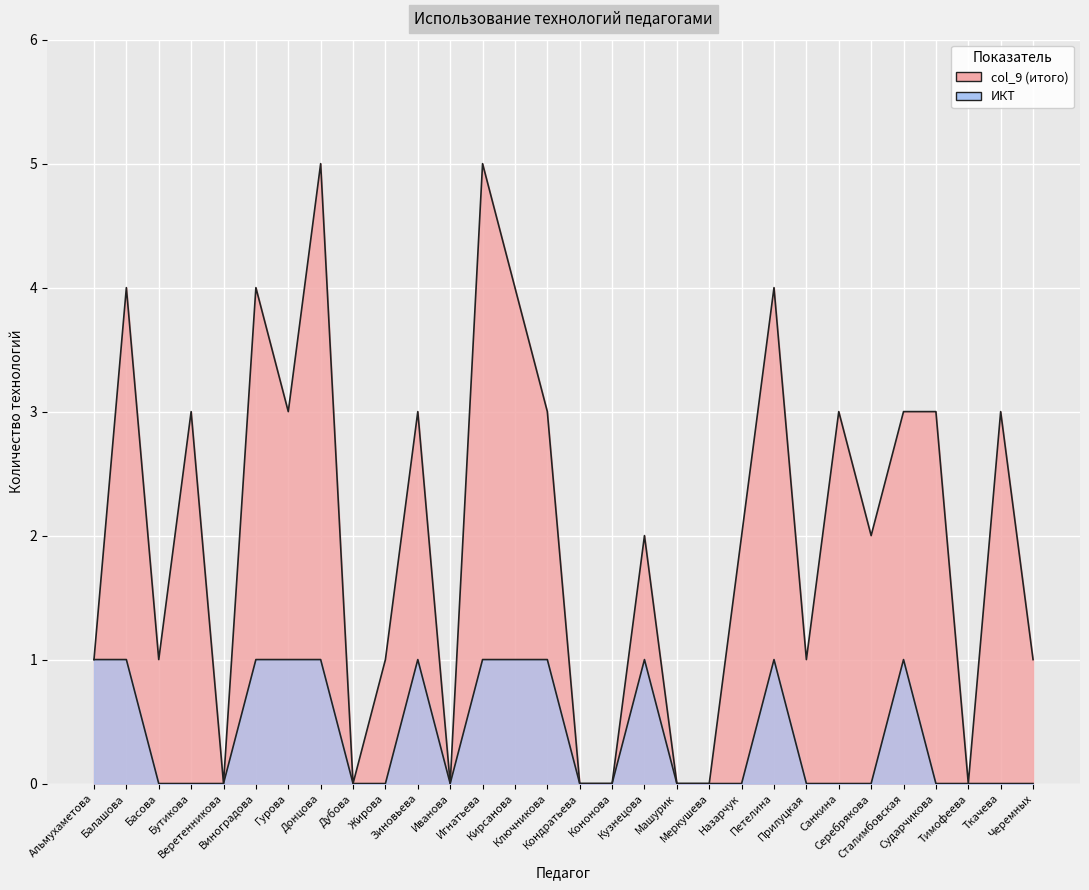

What is the value of the col_9 point at the 21st from the left?

2